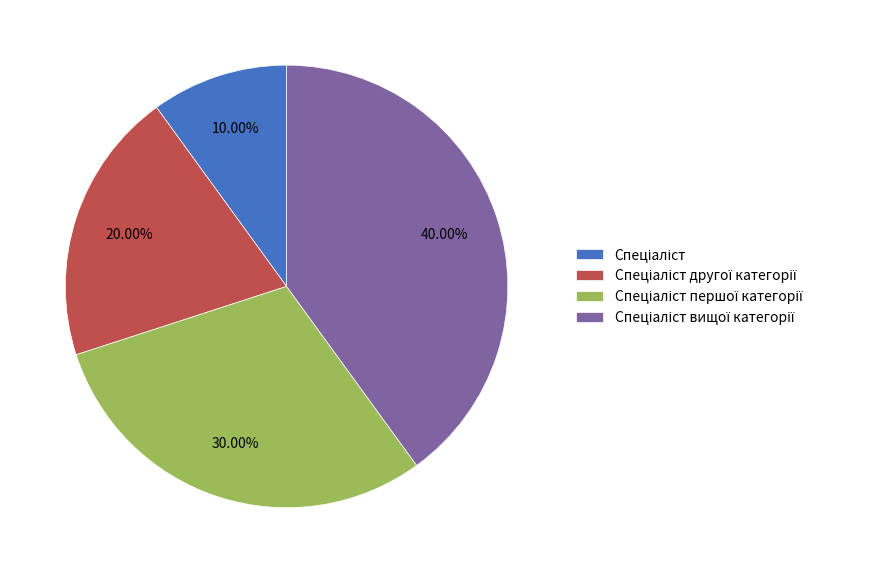

Does any single category account for the majority?

No